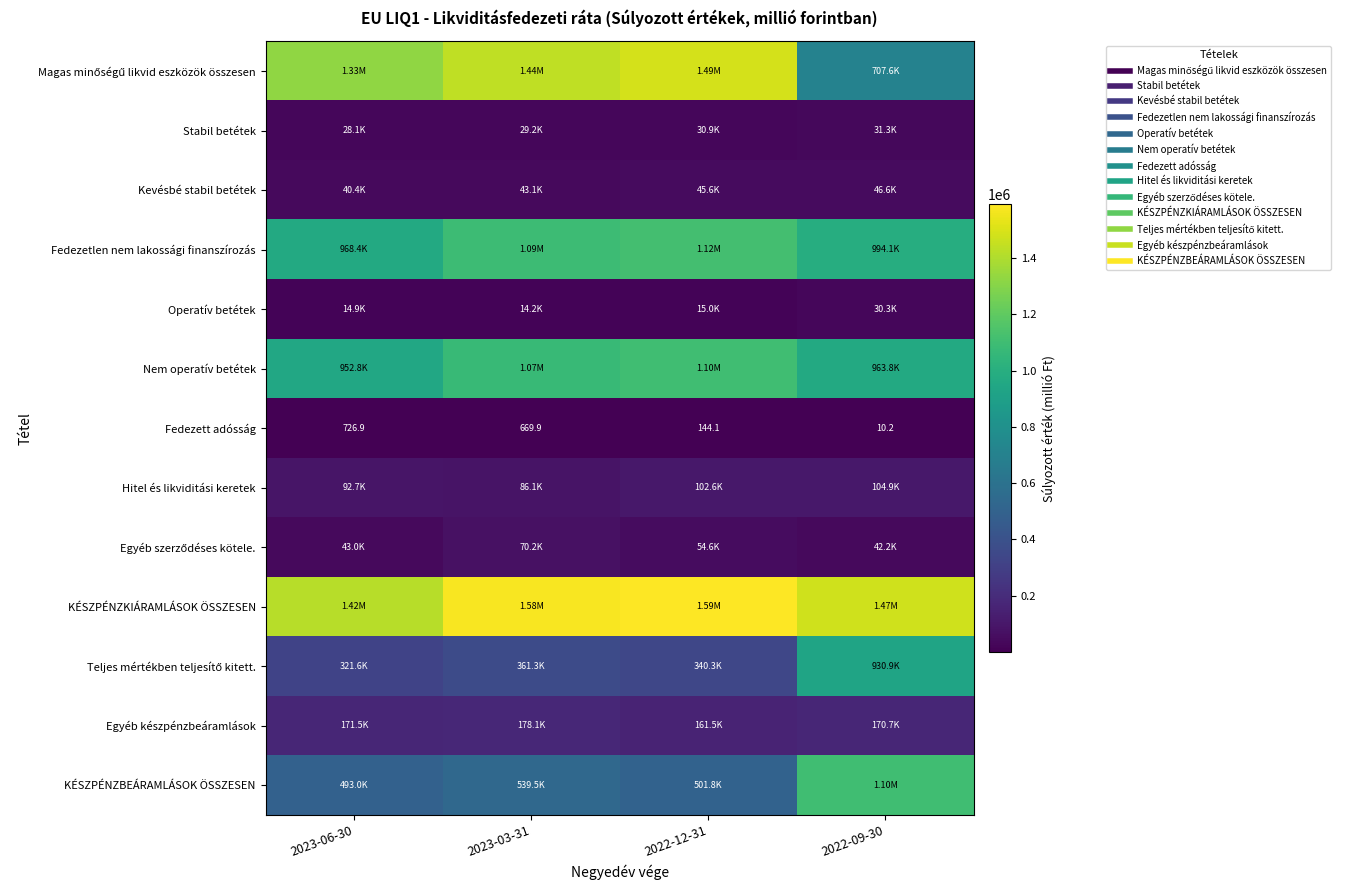

The Fedezett adósság series shows 17.9 at 2022-09-30. True or false?

False